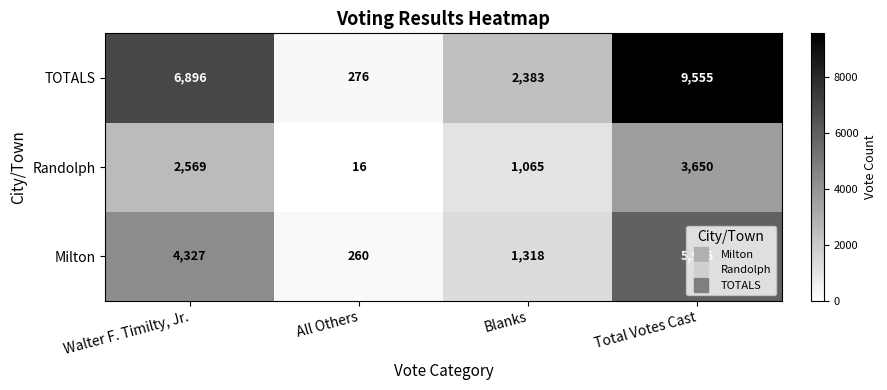

What is the average value of the TOTALS series?

4778